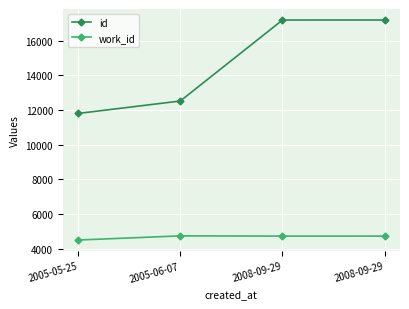

What is the approximate value of work_id at 2008-09-29, to the nearest 5?

4720